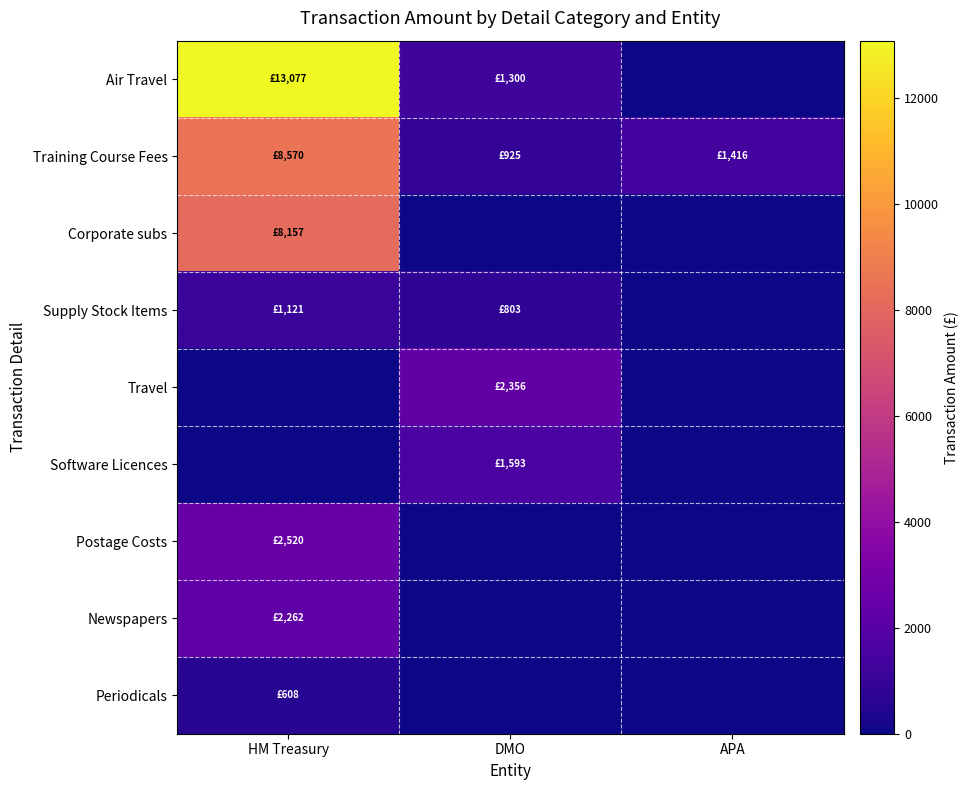

Reading left to right, extract all data points from this chart.

Air Travel: HM Treasury=13077.4	DMO=1300.0	APA=0.0
Training Course Fees: HM Treasury=8569.8	DMO=925.0	APA=1416.0
Corporate subs: HM Treasury=8157.1	DMO=0.0	APA=0.0
Supply Stock Items: HM Treasury=1121.2	DMO=802.6	APA=0.0
Travel: HM Treasury=0.0	DMO=2356.2	APA=0.0
Software Licences: HM Treasury=0.0	DMO=1593.3	APA=0.0
Postage Costs: HM Treasury=2520.0	DMO=0.0	APA=0.0
Newspapers: HM Treasury=2262.5	DMO=0.0	APA=0.0
Periodicals: HM Treasury=607.5	DMO=0.0	APA=0.0